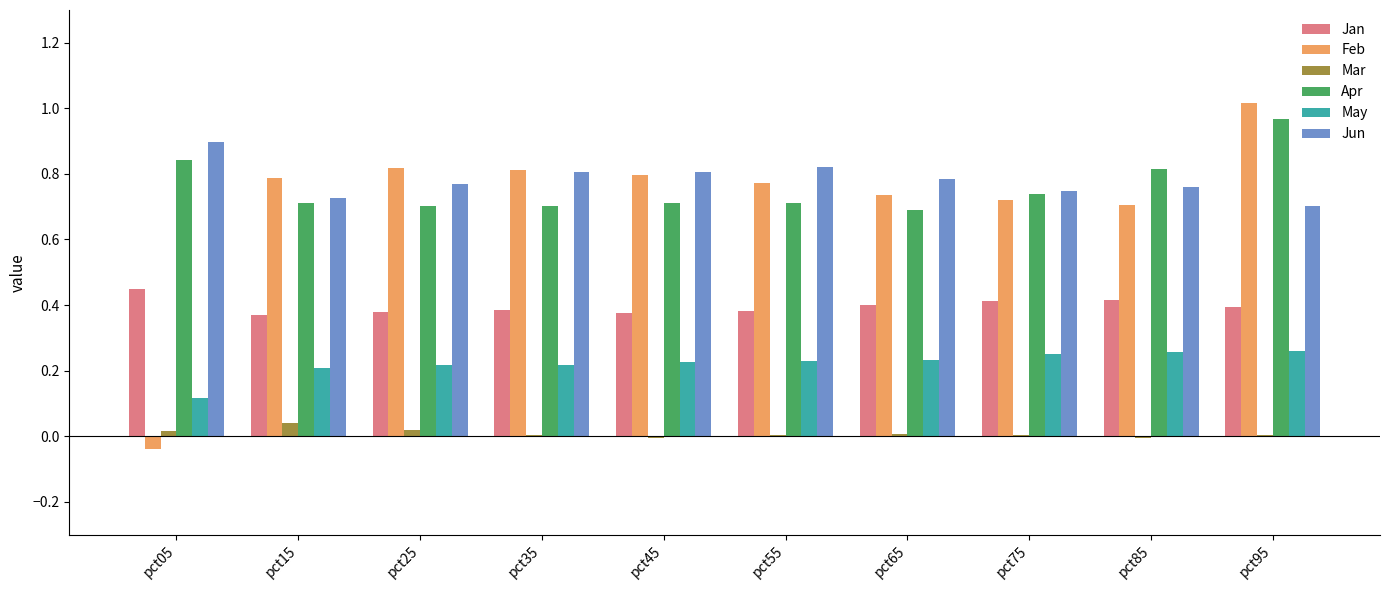

The Jan series shows 0.5 at pct35. True or false?

False